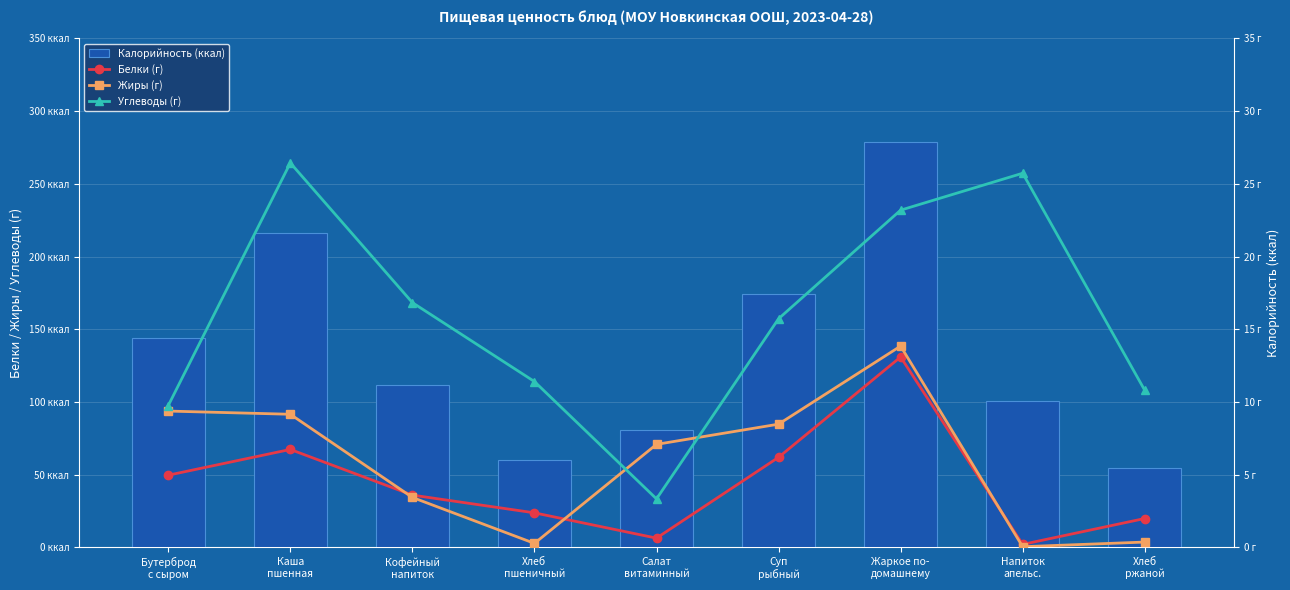

Reading right to left, what are all the values shown in this chart?

Калорийность (ккал): Хлеб
ржаной=54.3	Напиток
апельс.=100.4	Жаркое по-
домашнему=278.9	Суп
рыбный=174.0	Салат
витаминный=80.3	Хлеб
пшеничный=59.7	Кофейный
напиток=111.8	Каша
пшенная=216.3	Бутерброд
с сыром=144.3
Белки (г): Хлеб
ржаной=2.0	Напиток
апельс.=0.2	Жаркое по-
домашнему=13.1	Суп
рыбный=6.2	Салат
витаминный=0.6	Хлеб
пшеничный=2.4	Кофейный
напиток=3.6	Каша
пшенная=6.7	Бутерброд
с сыром=5.0
Жиры (г): Хлеб
ржаной=0.4	Напиток
апельс.=0.0	Жаркое по-
домашнему=13.8	Суп
рыбный=8.5	Салат
витаминный=7.1	Хлеб
пшеничный=0.3	Кофейный
напиток=3.4	Каша
пшенная=9.2	Бутерброд
с сыром=9.4
Углеводы (г): Хлеб
ржаной=10.8	Напиток
апельс.=25.7	Жаркое по-
домашнему=23.2	Суп
рыбный=15.7	Салат
витаминный=3.3	Хлеб
пшеничный=11.4	Кофейный
напиток=16.8	Каша
пшенная=26.4	Бутерброд
с сыром=9.8